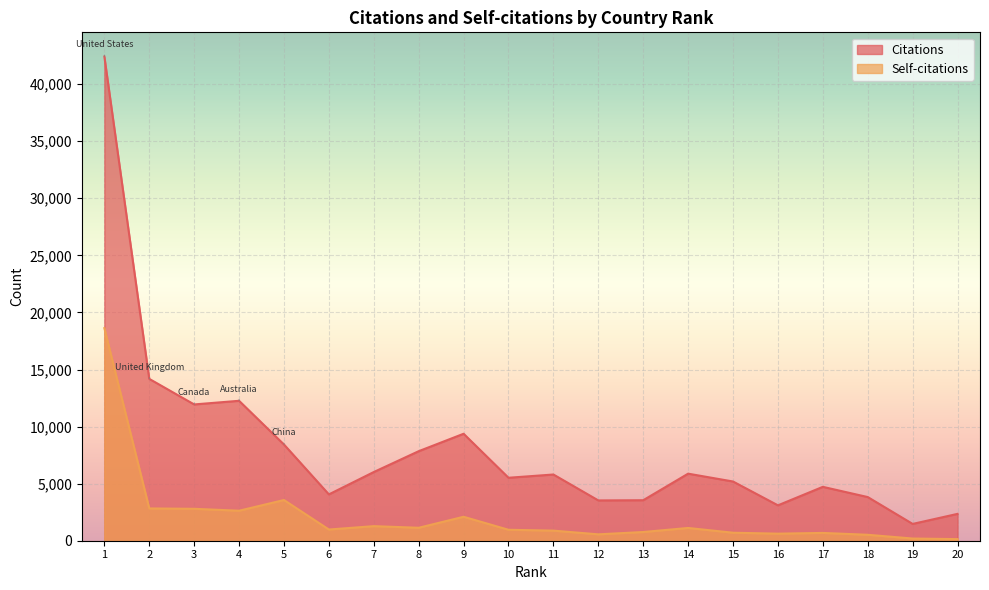

What is the value of the Citations point at the 20th from the left?

2353